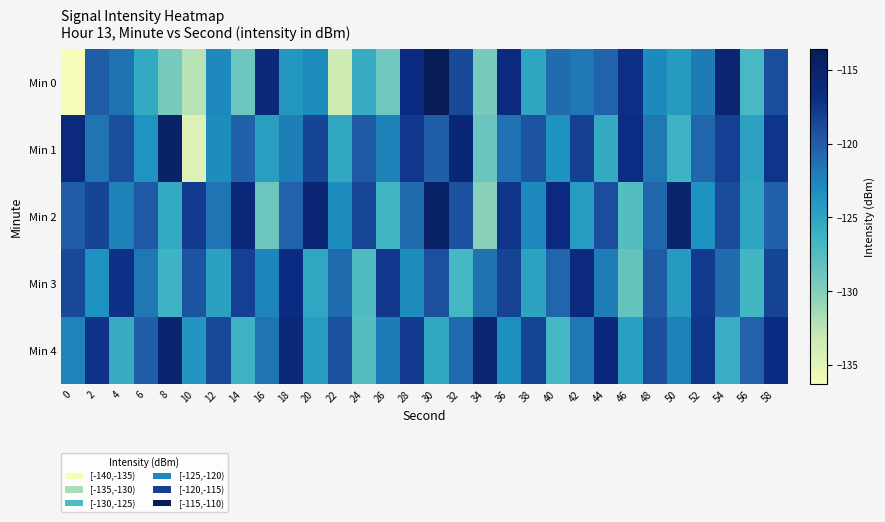

Which series has the largest range (max minus min)?

Min 0